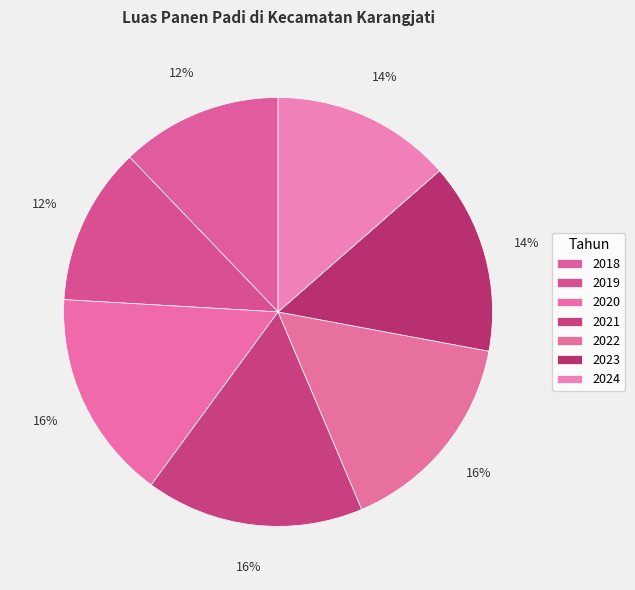

Does 2019 represent more than half of the total?

No